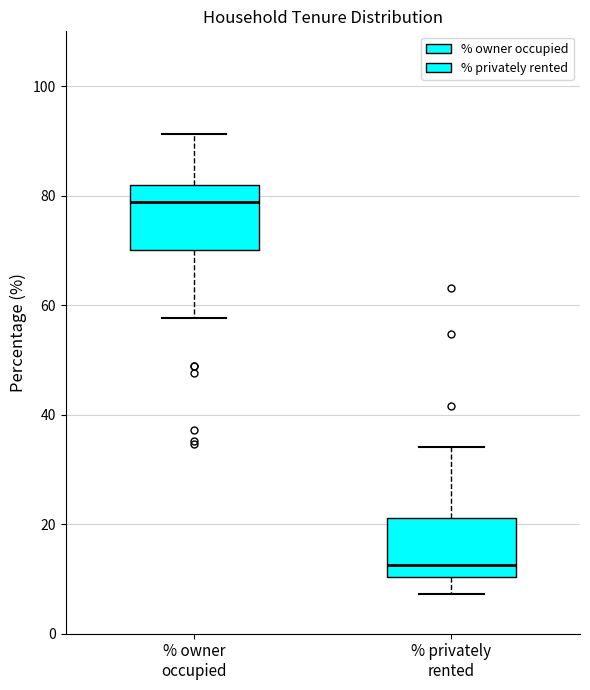

Which box has the highest median line?

% owner occupied